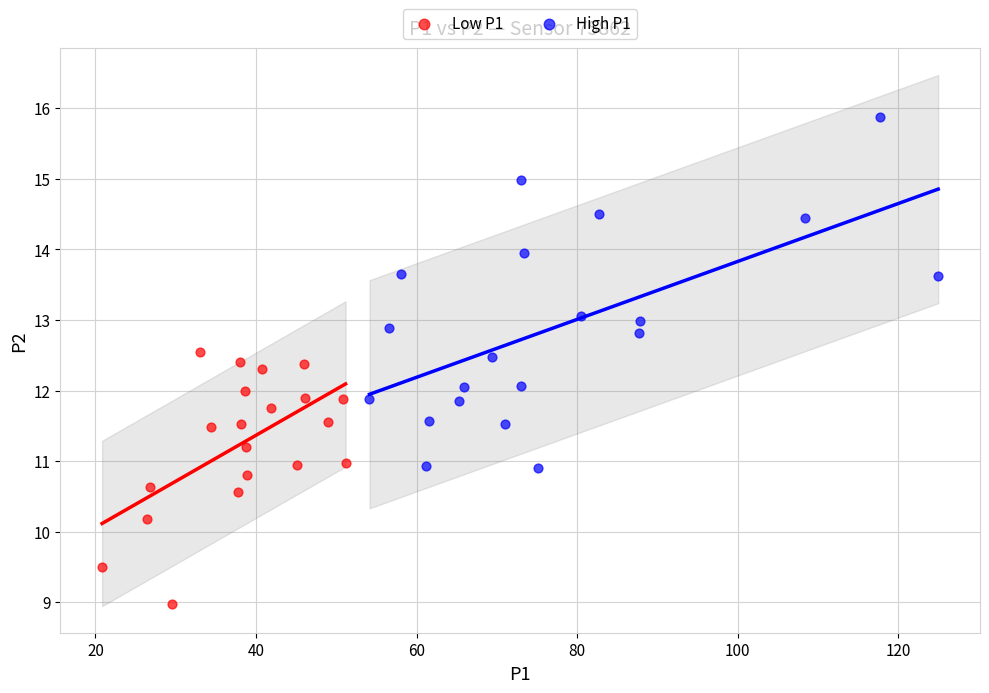

Which series contains the highest Y value?

High P1